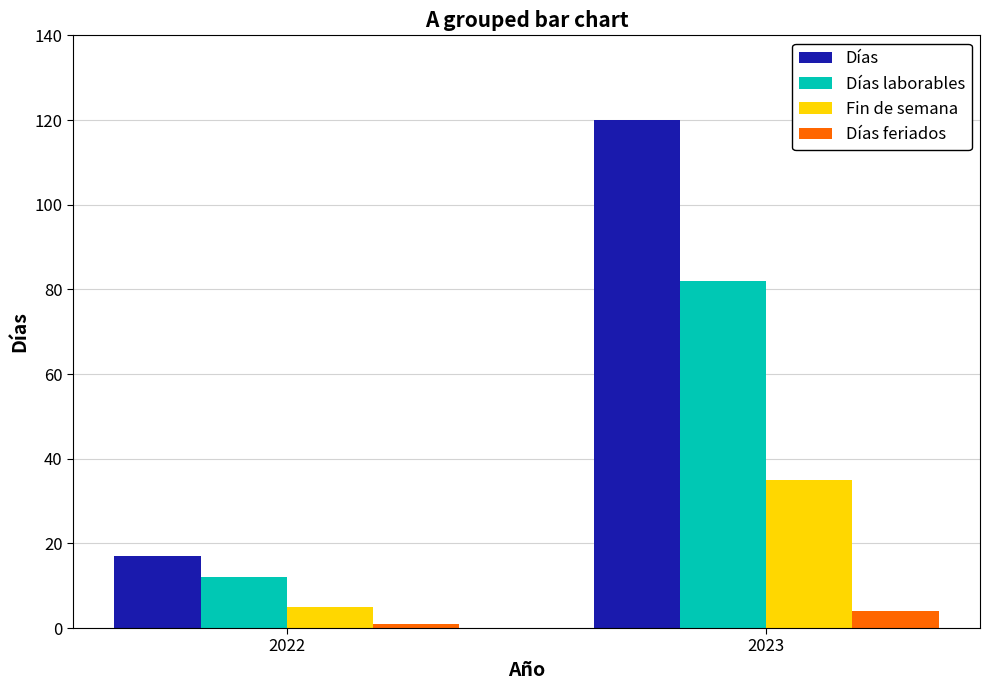

What are all the series names shown in the legend?

Días, Días laborables, Fin de semana, Días feriados